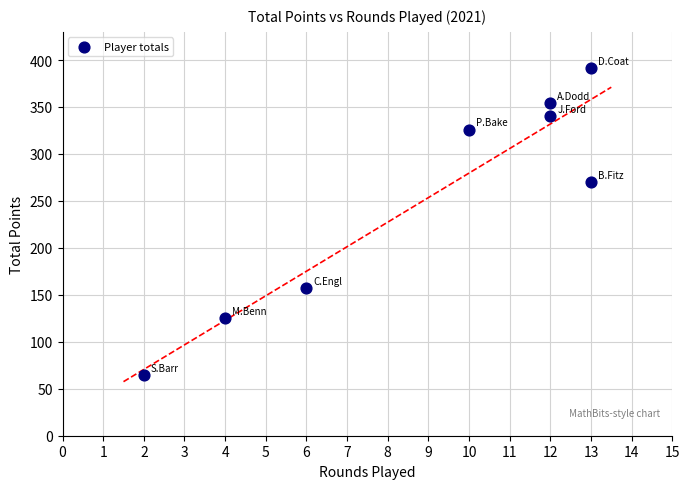

What Y value in the scatter plot is closest to 228?

270